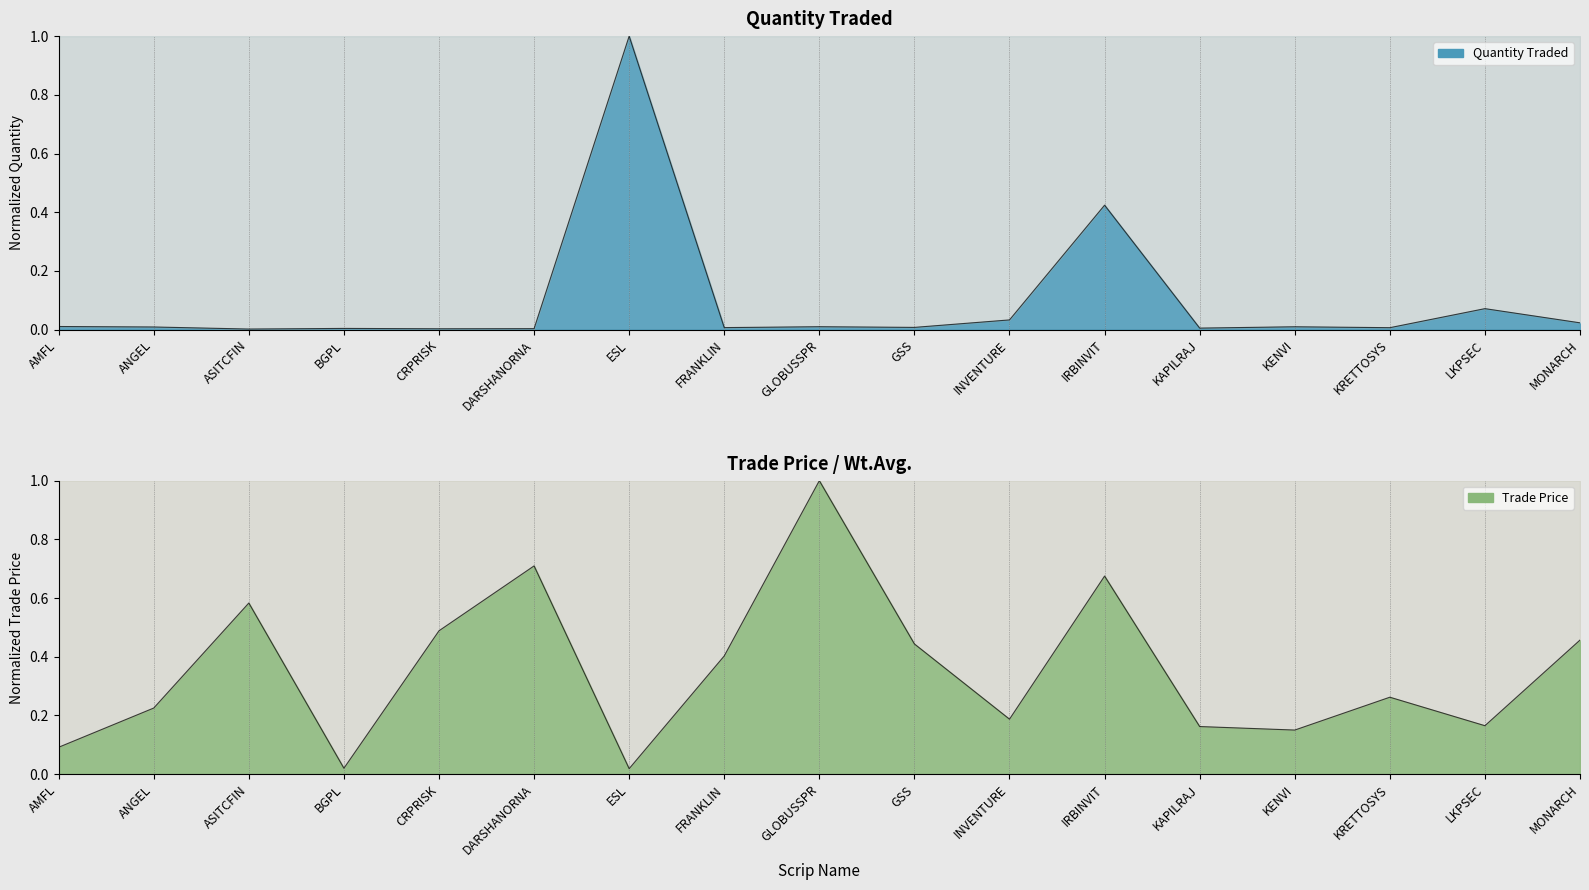

How many lines are shown in the chart?

2